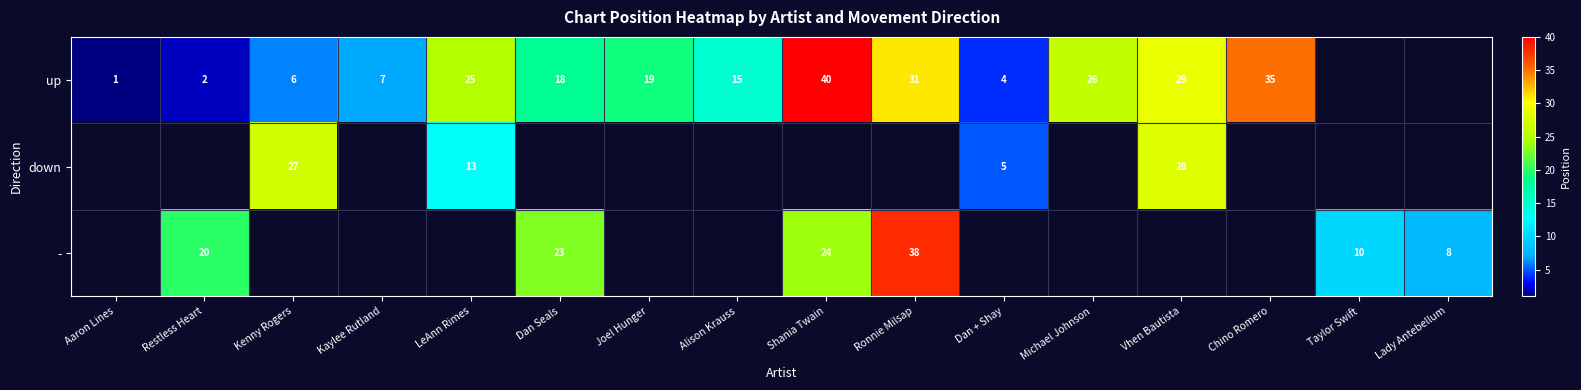

Is it true that up equals 4 at Dan + Shay?

True